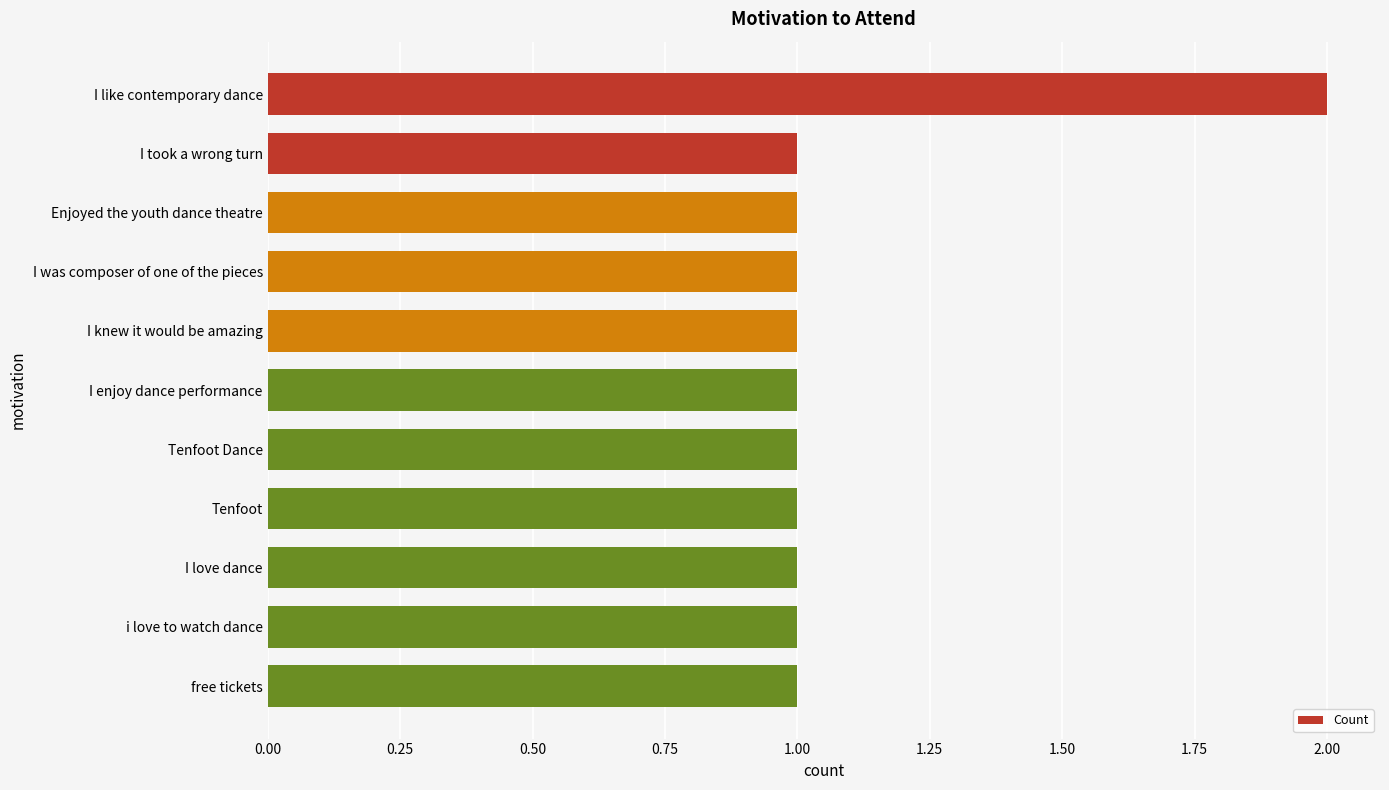

Reading top to bottom, transcribe all the data shown in this chart.

I like contemporary dance=2	I took a wrong turn=1	Enjoyed the youth dance theatre=1	I was composer of one of the pieces=1	I knew it would be amazing=1	I enjoy dance performance=1	Tenfoot Dance=1	Tenfoot=1	I love dance=1	i love to watch dance=1	free tickets=1